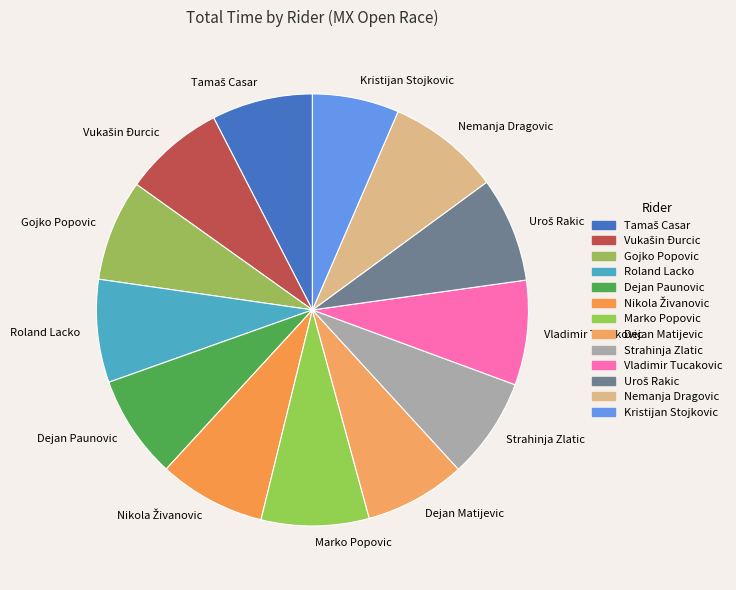

Between Gojko Popovic and Kristijan Stojkovic, which is larger?

Gojko Popovic